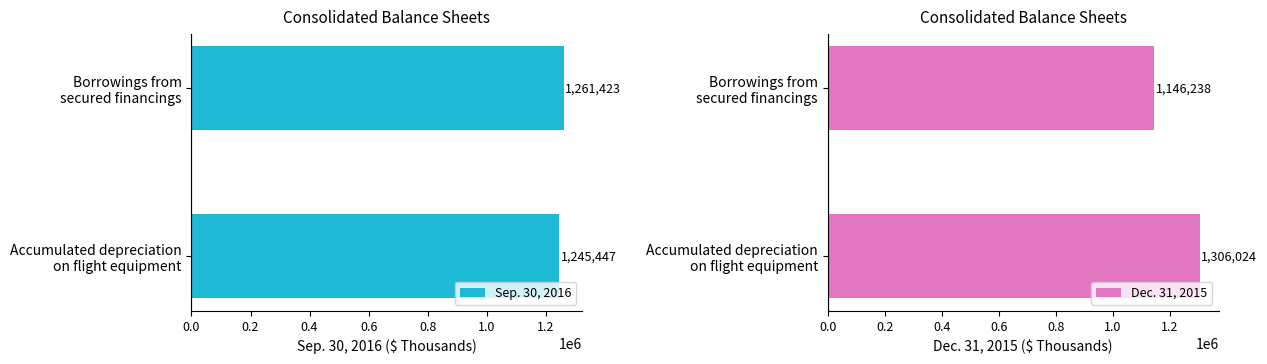

Which series has the largest range (max minus min)?

Dec. 31, 2015